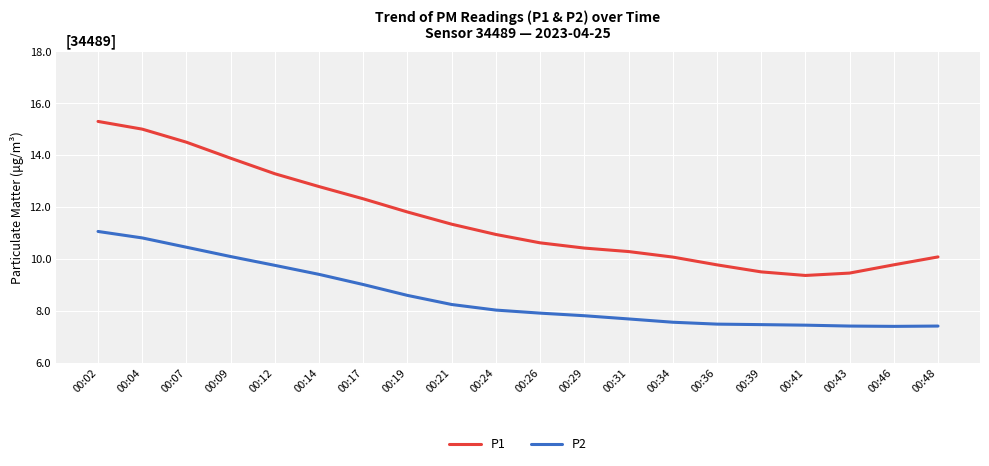

At which label does P1 first exceed 10?

00:02